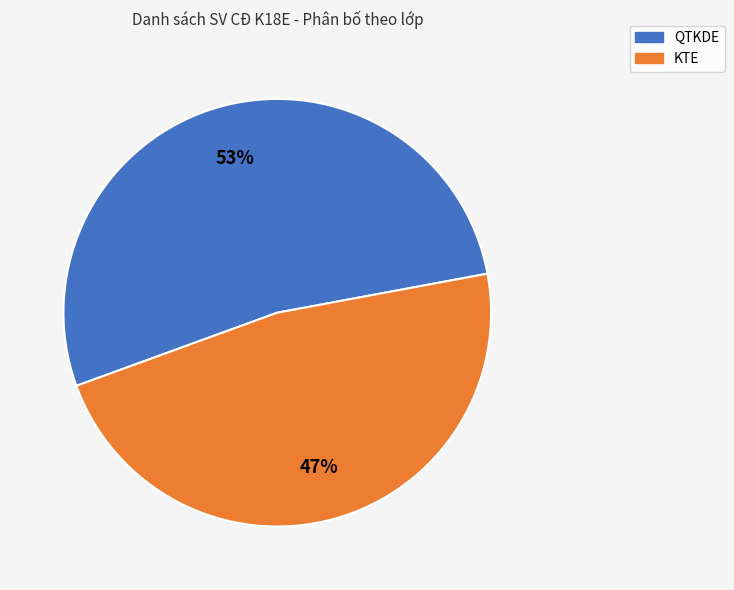

Do KTE and QTKDE together represent more than half of the pie?

Yes